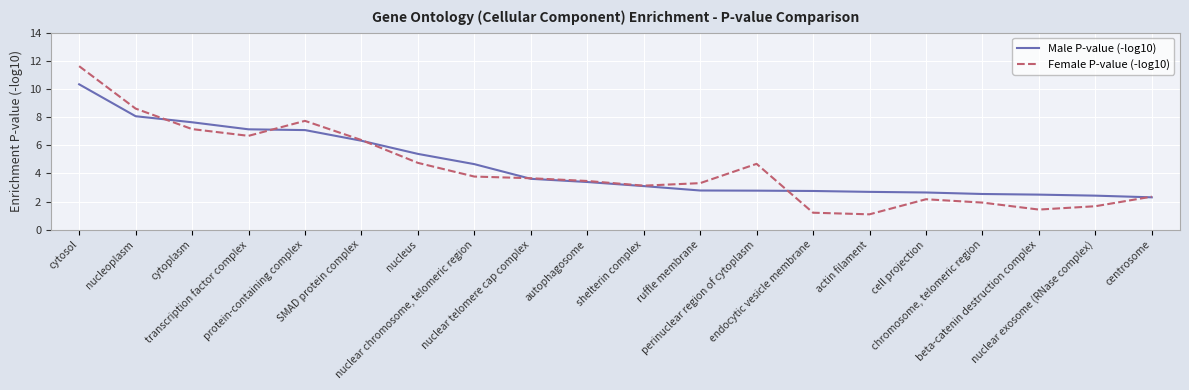

What is the spread (max minus min) of values at actin filament?

1.6